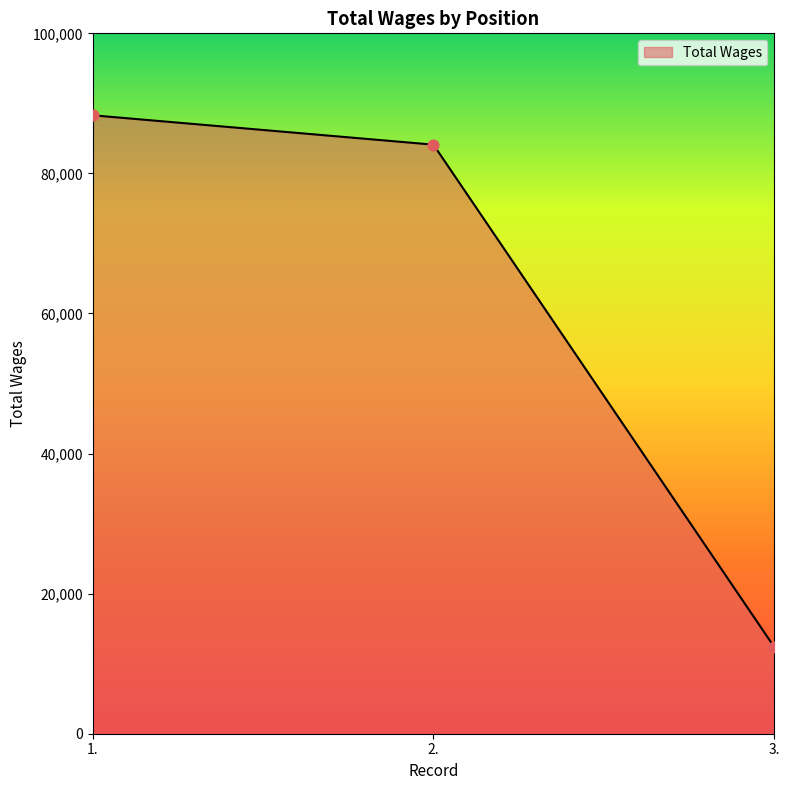

What is the change in value from 1. to 2.?

-4194